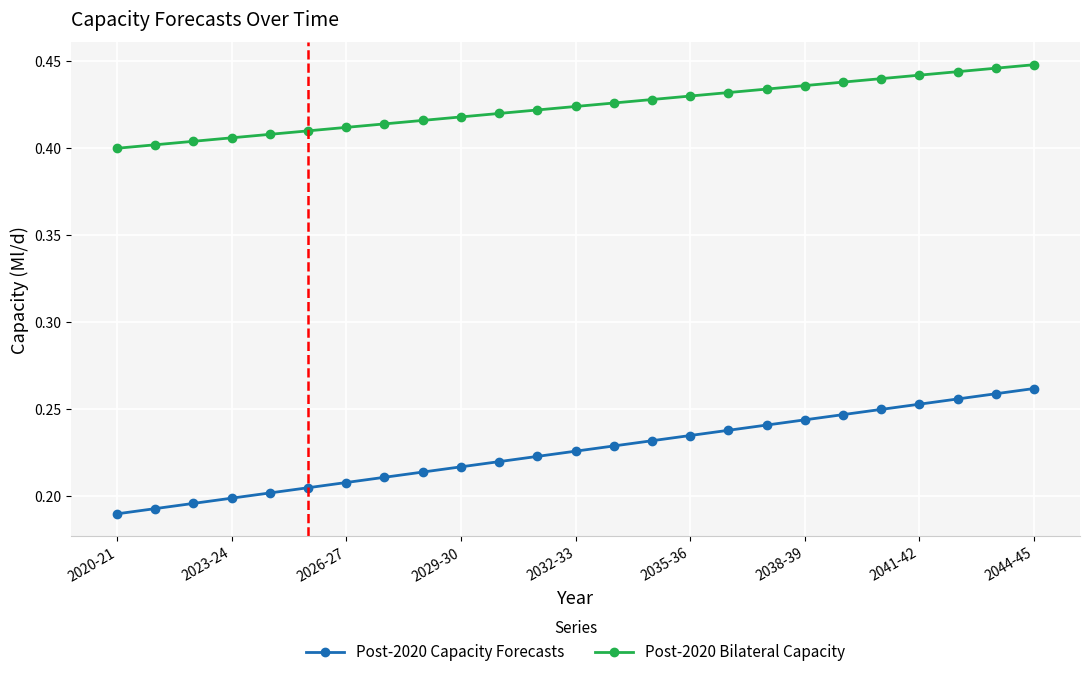

Count the number of categories in the chart.

25